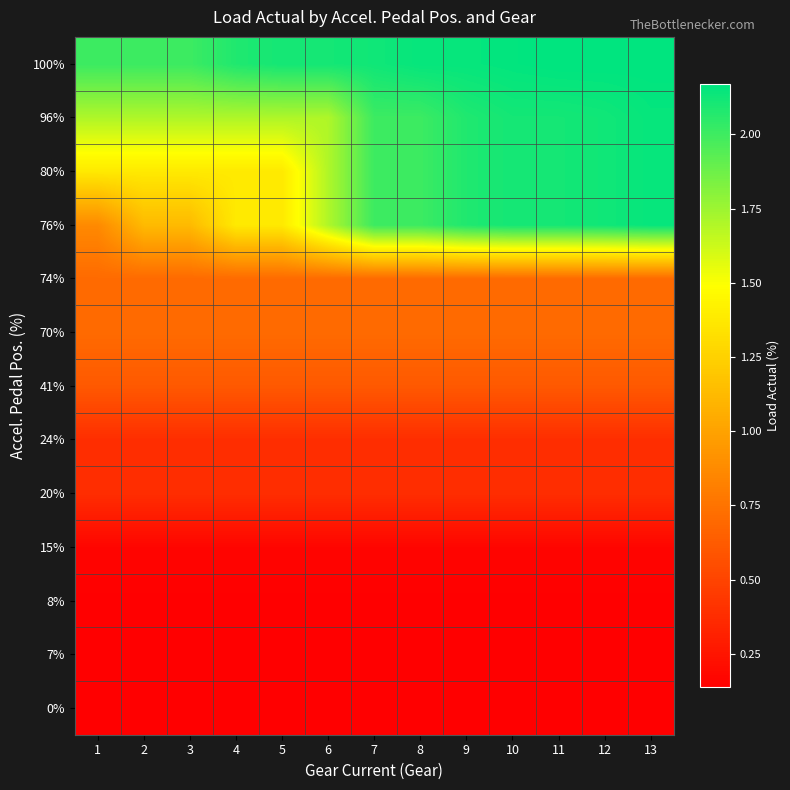

At how many categories does at least one series exceed 1?

13